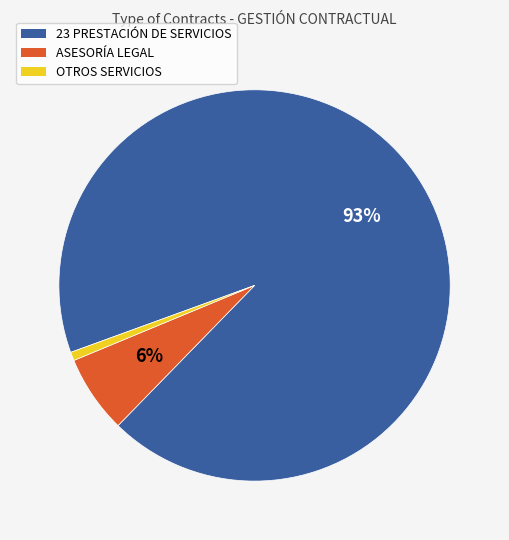

Is there any slice that represents more than half of the pie?

Yes